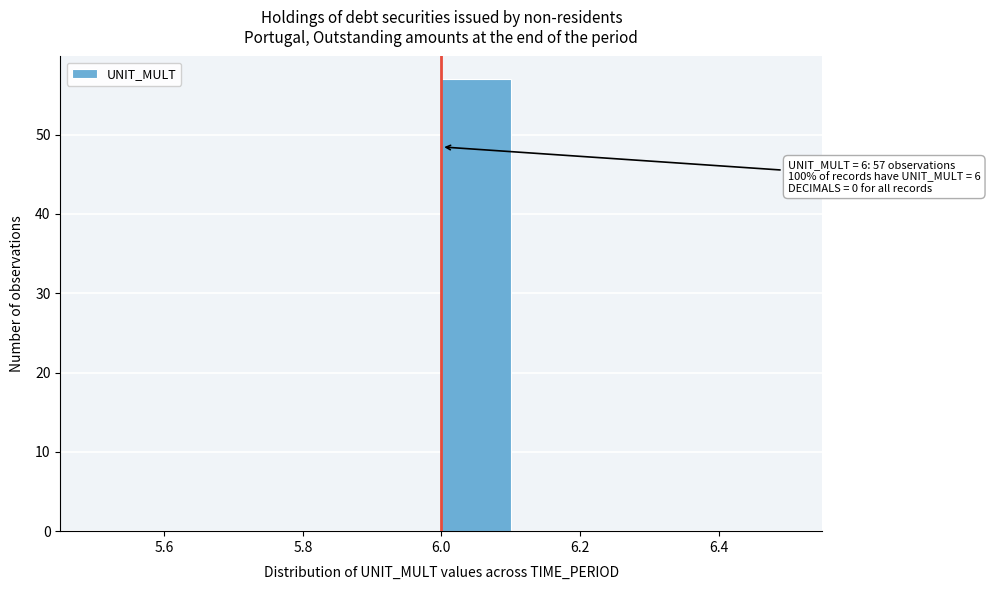

Which range on the x-axis has the tallest bar?

6.0 to 6.1